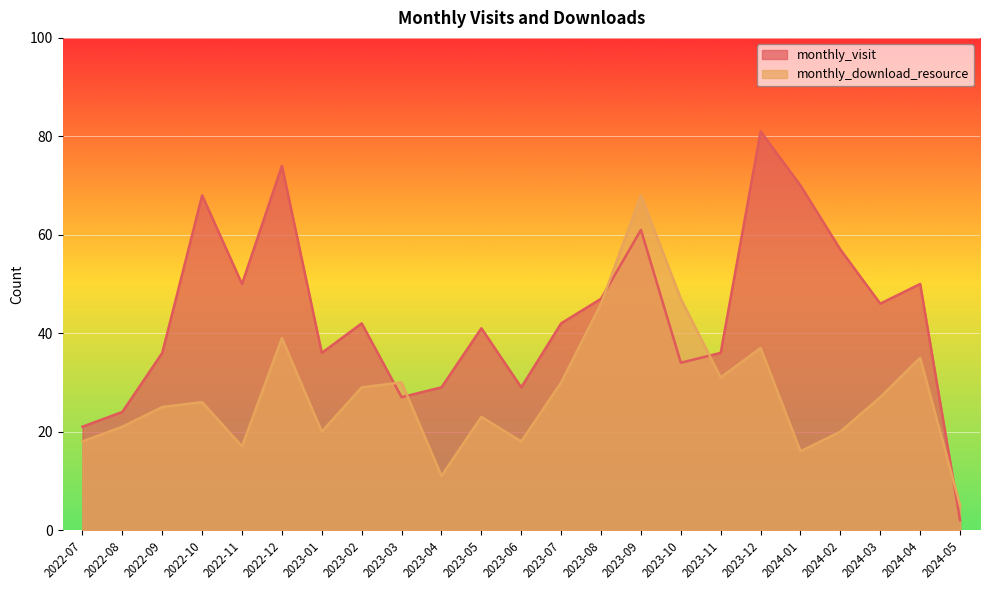

Which series has the widest spread of values?

monthly_visit